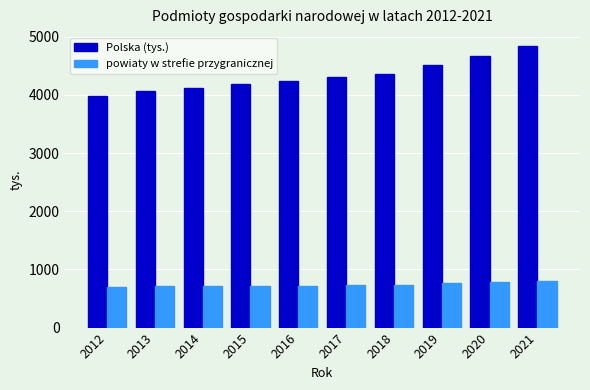

What is the value of the powiaty w strefie przygranicznej bar at the 9th from the left?

781.8